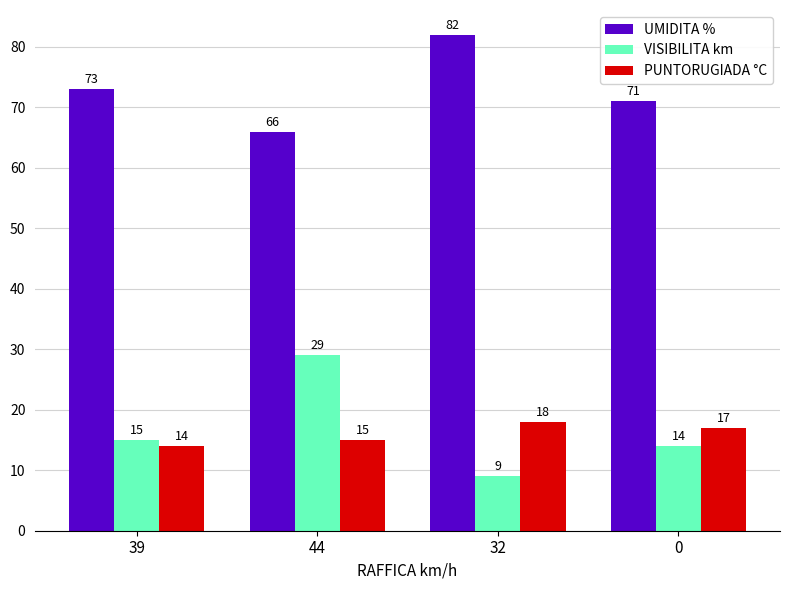

What is the difference between the PUNTORUGIADA °C values at 0 and 39?

3